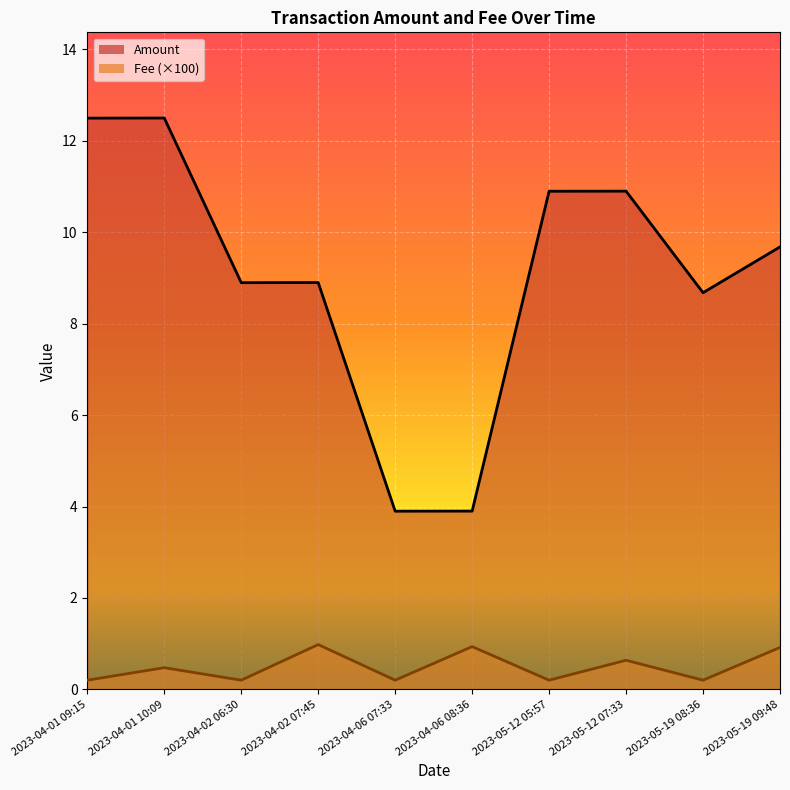

Does the chart display data point markers on the line(s)?

No